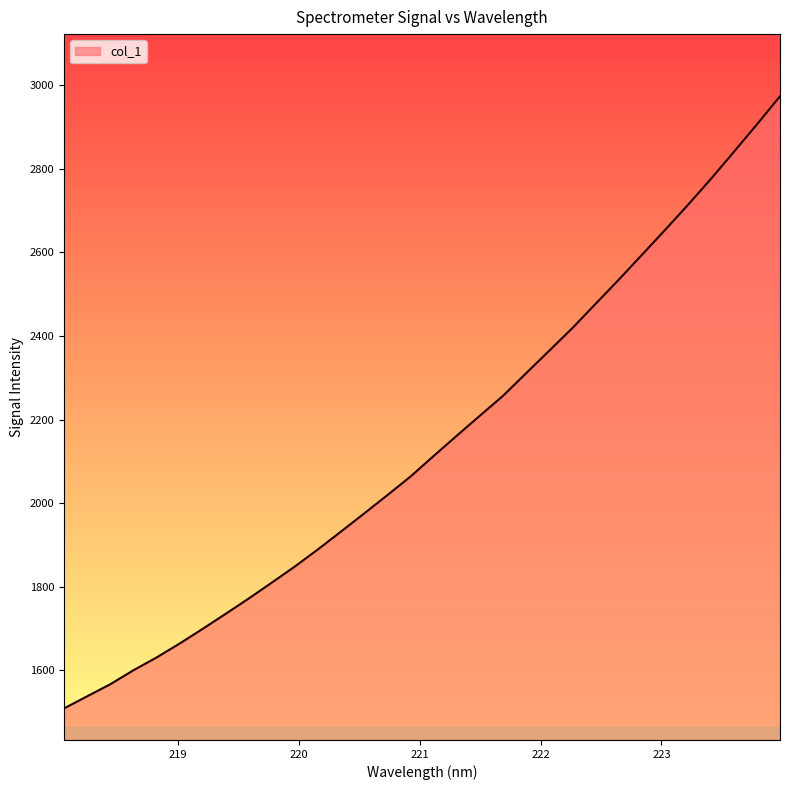

Reading left to right, transcribe all the data shown in this chart.

1509.1	1538.1	1566.9	1600.3	1630.8	1664.2	1699.5	1735.6	1772.4	1810.4	1849.1	1890.1	1932.8	1976.0	2019.6	2064.1	2113.2	2161.6	2209.4	2256.9	2311.0	2364.7	2418.6	2476.4	2533.9	2593.0	2652.4	2712.9	2775.2	2840.1	2905.9	2973.2